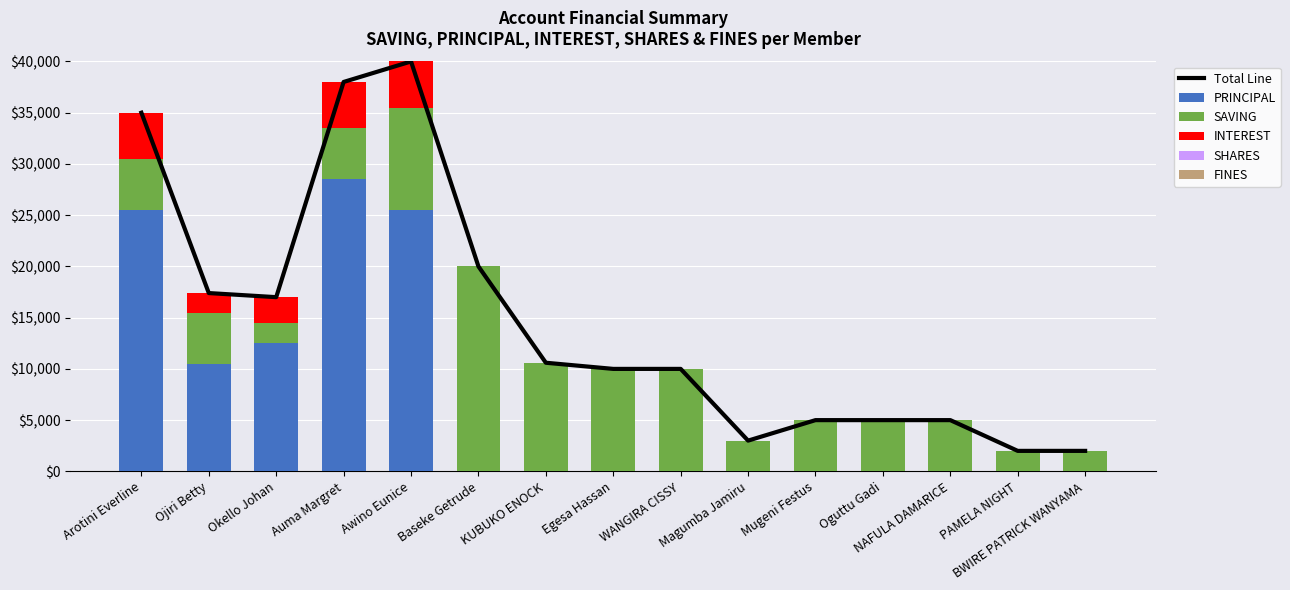

Which series changed the most between Okello Johan and Awino Eunice?

Total Line